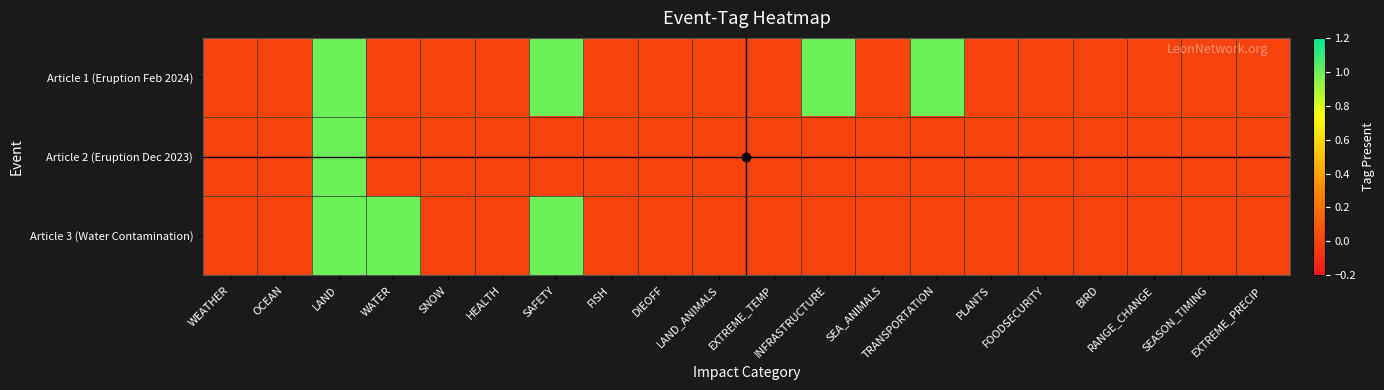

At how many categories does at least one series exceed 0?

5